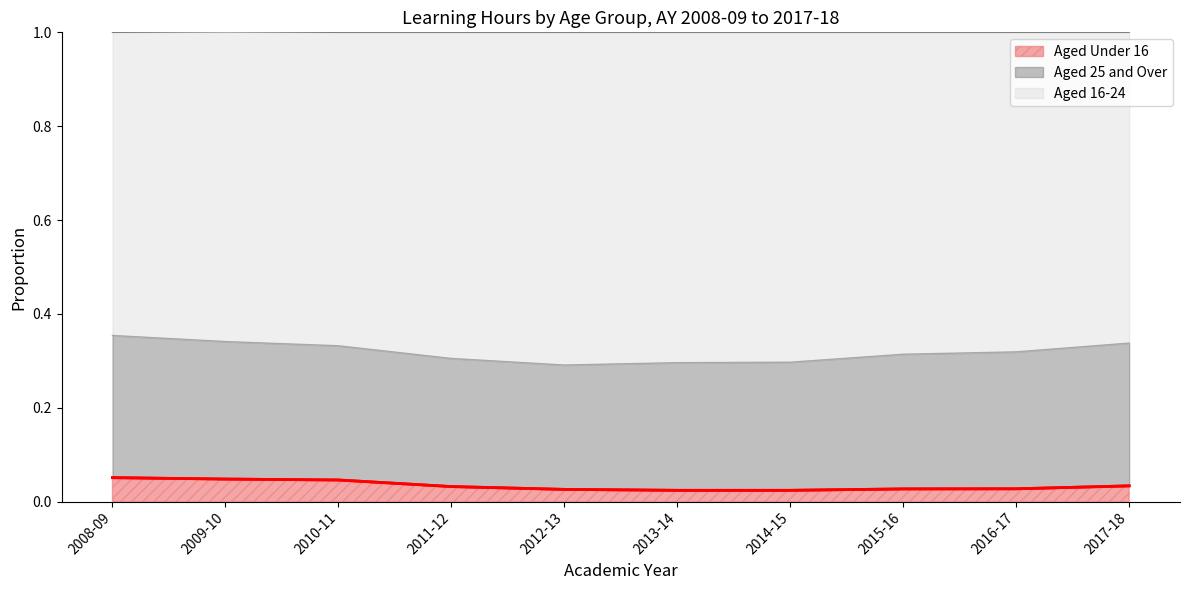

List the labels in order of Aged Under 16 value, smallest first.

2013-14, 2014-15, 2012-13, 2015-16, 2016-17, 2011-12, 2017-18, 2010-11, 2009-10, 2008-09